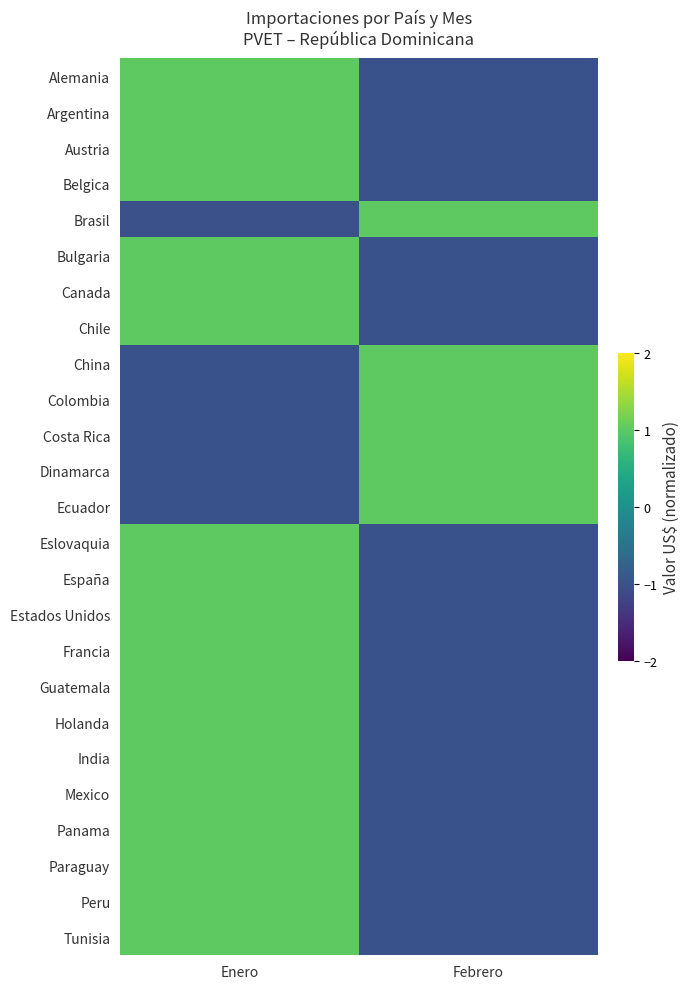

Rank the series by their maximum value, from highest to lowest.

Alemania, Argentina, Austria, Belgica, Bulgaria, Canada, Chile, China, Colombia, Costa Rica, Dinamarca, Ecuador, Eslovaquia, España, Estados Unidos, Francia, Guatemala, Holanda, India, Mexico, Panama, Paraguay, Peru, Tunisia, Brasil